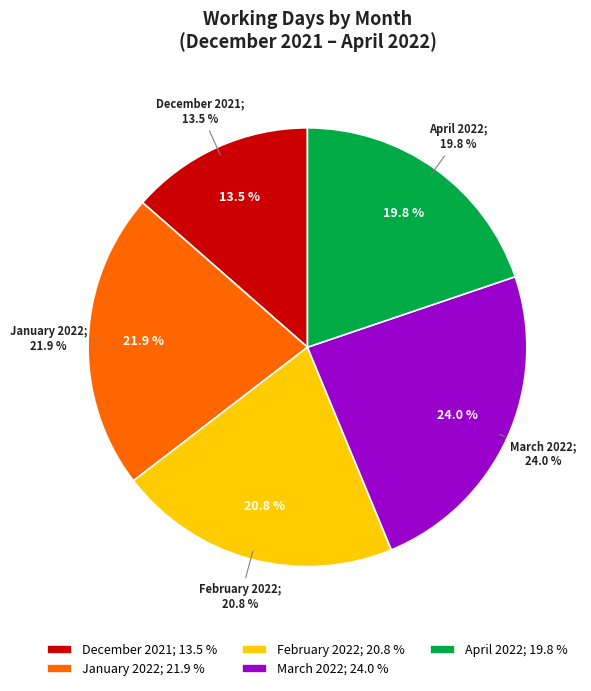

To the nearest percent, what is the difference between the largest and smallest slice percentages?

10%